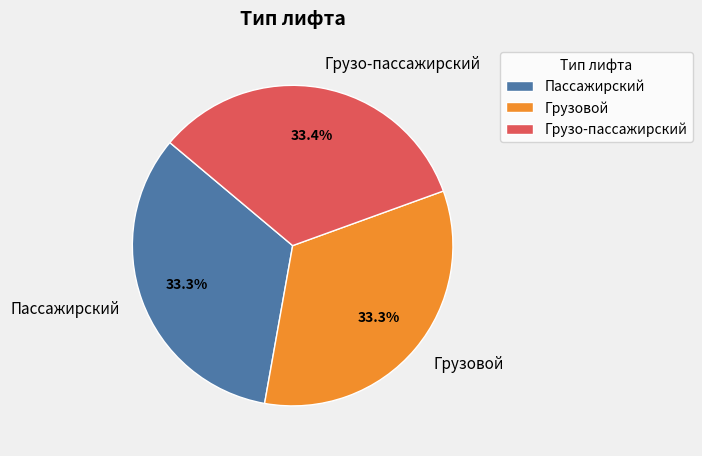

To the nearest percent, what is the average slice percentage?

33%